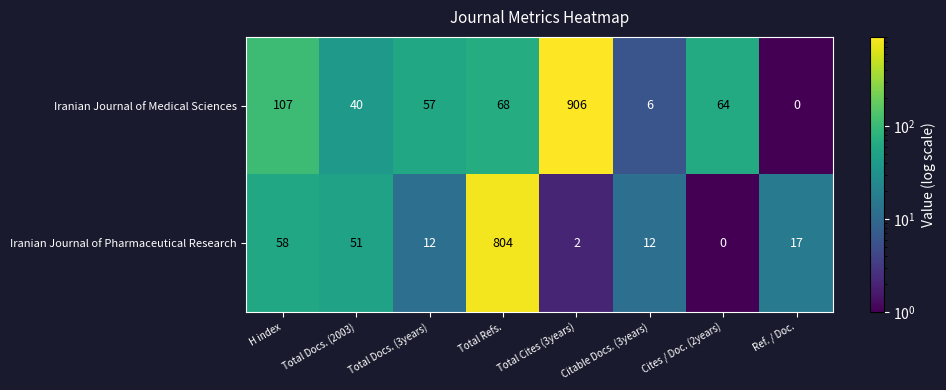

What is the total value across all series at Total Docs. (2003)?

91